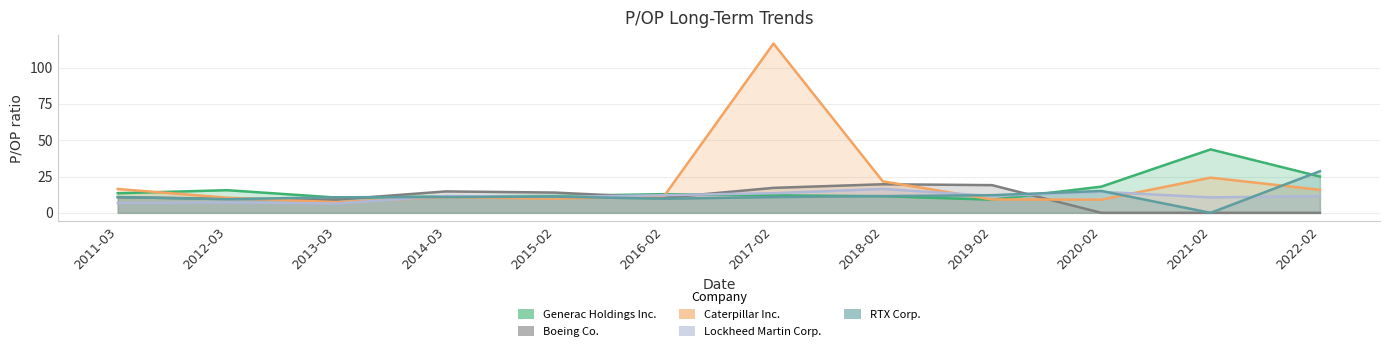

After their last crossing, which series has the higher values: Caterpillar Inc. or Boeing Co.?

Caterpillar Inc.